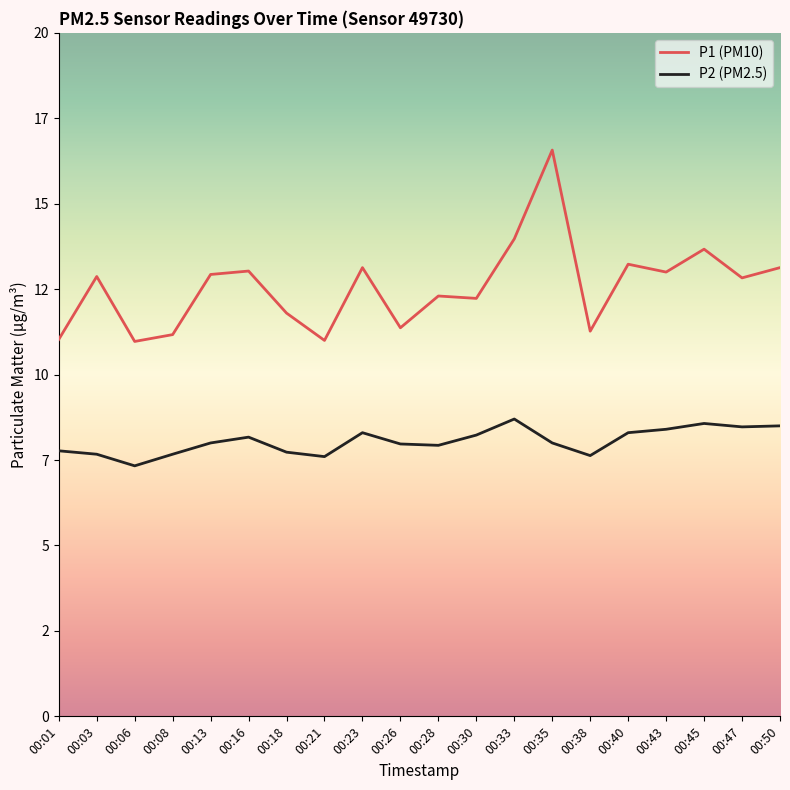

In P1 (PM10), how many points are lower than both neighbors (excluding endpoints)?

7